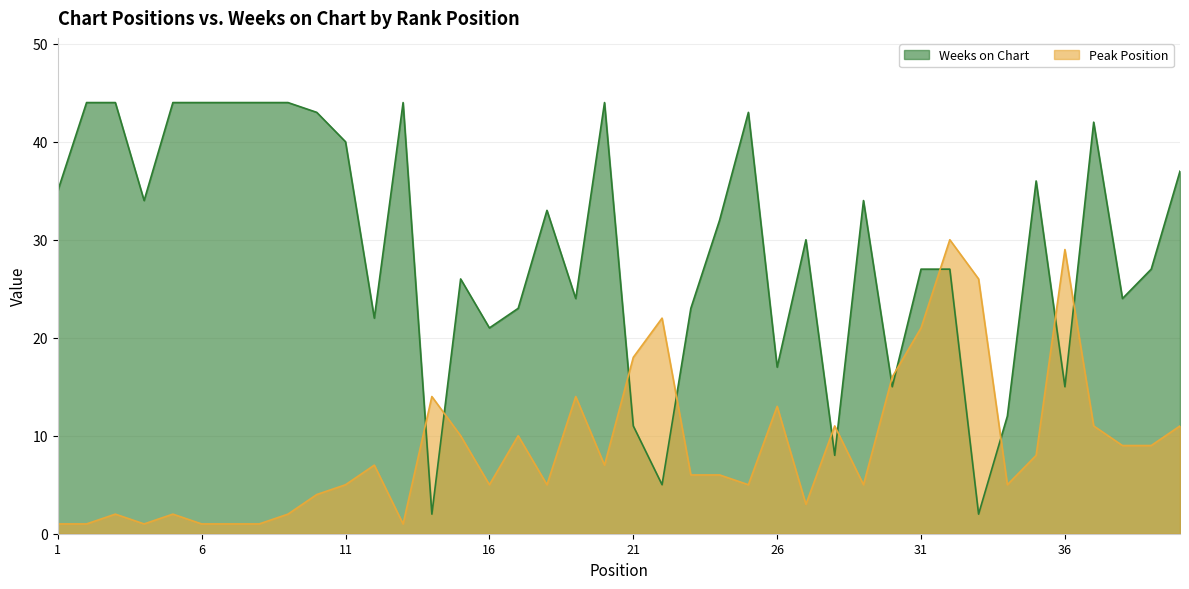

How many values in the Peak Position series are below 7?

20